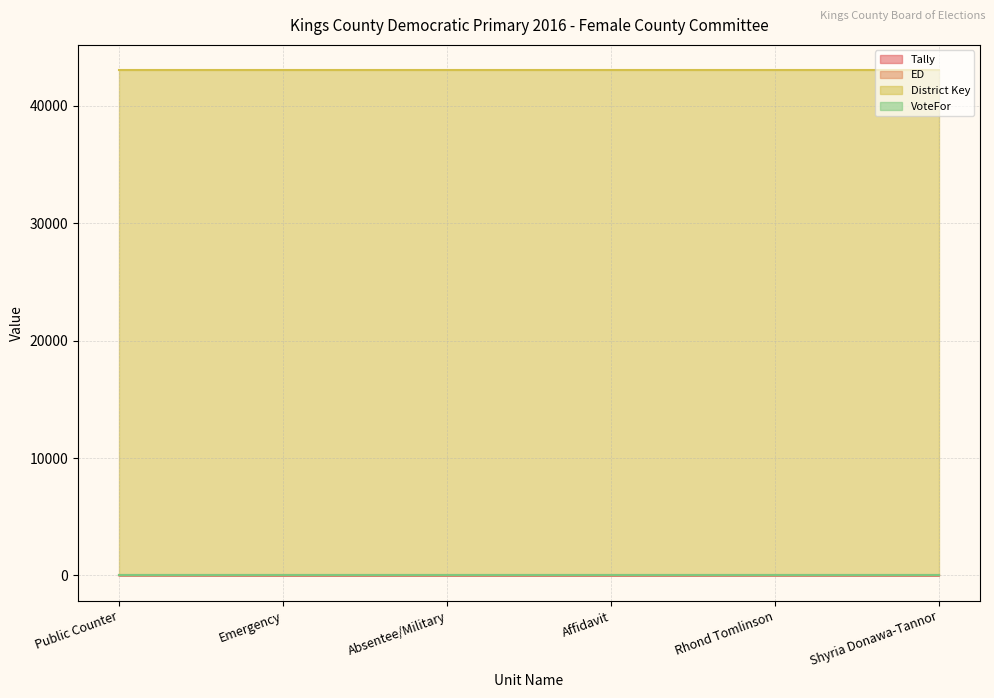

What is the sum of all VoteFor values?

6